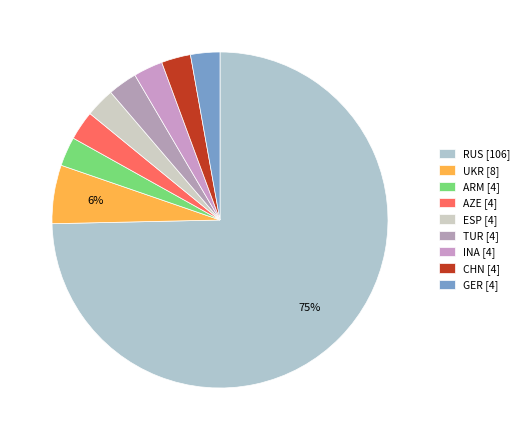

To the nearest percent, what percentage of the pie is CHN?

3%